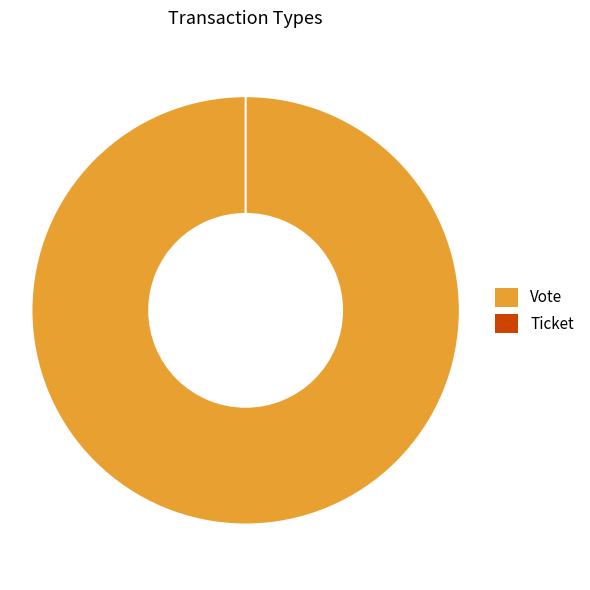

Rank the categories by value from lowest to highest.

Ticket, Vote